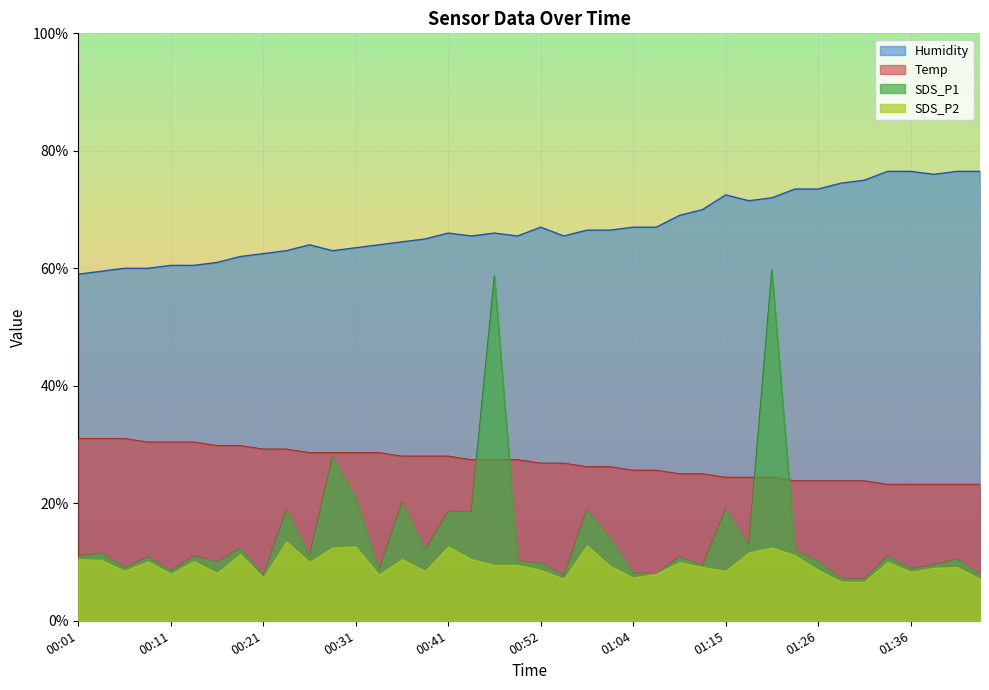

True or false: Temp and SDS_P2 cross at least once.

False